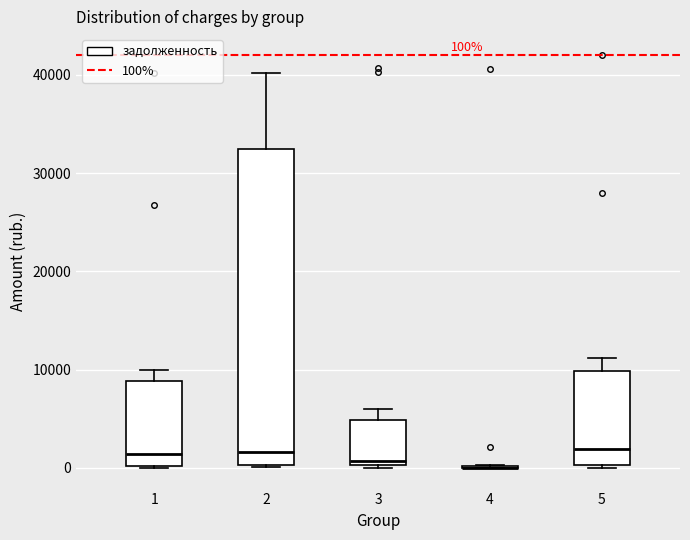

Comparing the boxes themselves (not the whiskers), which one is the tallest?

2